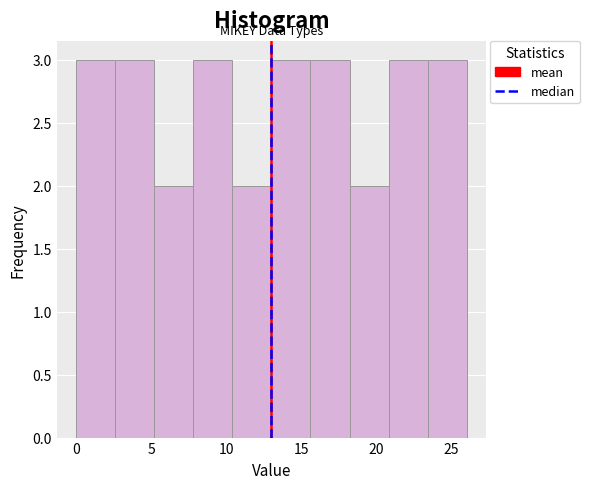

Reading left to right, list every bar in this chart as the range it spans on the x-axis followed by its height. Neither the bar edges nor the heights are printed on the chart, so give them approximately, as read against the axes.

0.0 to 2.6: 3
2.6 to 5.2: 3
5.2 to 7.8: 2
7.8 to 10.4: 3
10.4 to 13.0: 2
13.0 to 15.6: 3
15.6 to 18.2: 3
18.2 to 20.8: 2
20.8 to 23.4: 3
23.4 to 26.0: 3